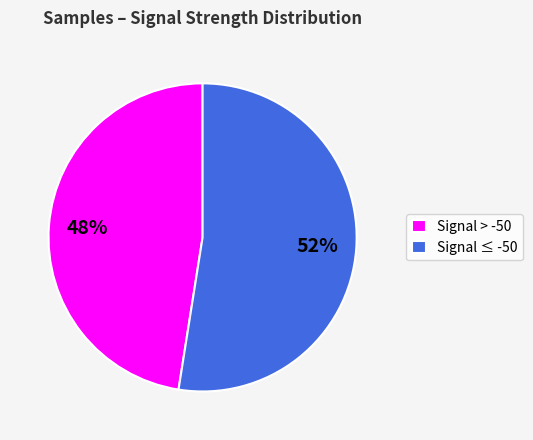

Which has a higher value, Signal ≤ -50 or Signal > -50?

Signal ≤ -50